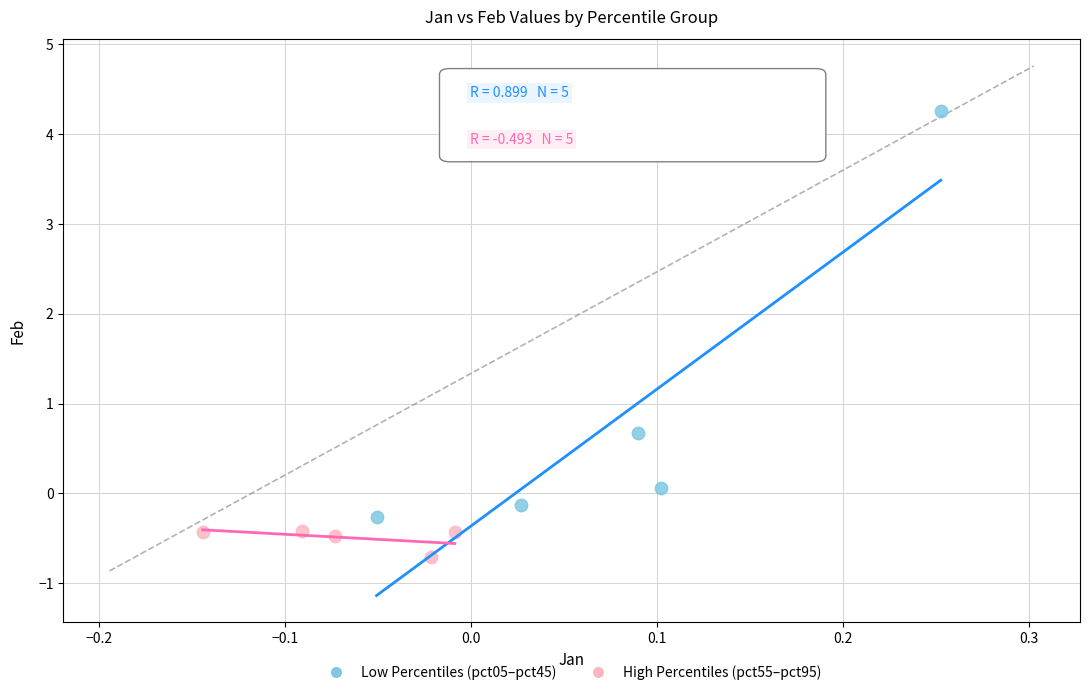

What are all the series names shown in the legend?

Low Percentiles (pct05–pct45), High Percentiles (pct55–pct95)